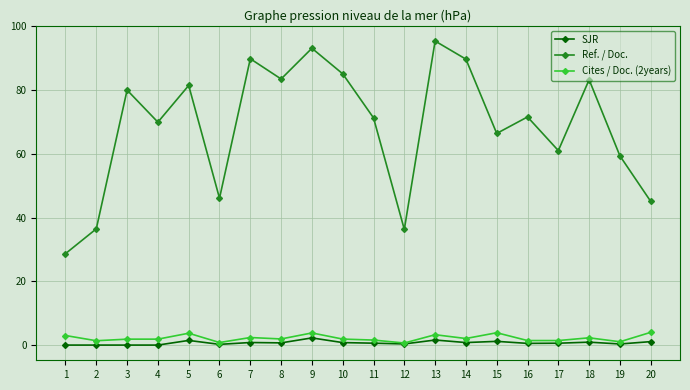

What is the value of the SJR point at the 12th from the left?

0.4